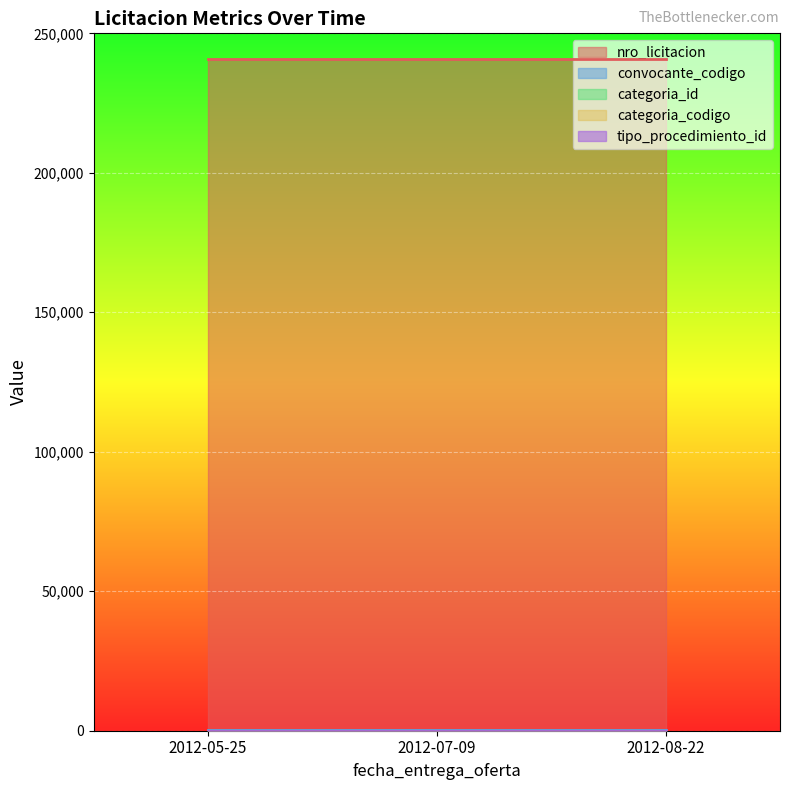

Count the number of data series in this chart.

5